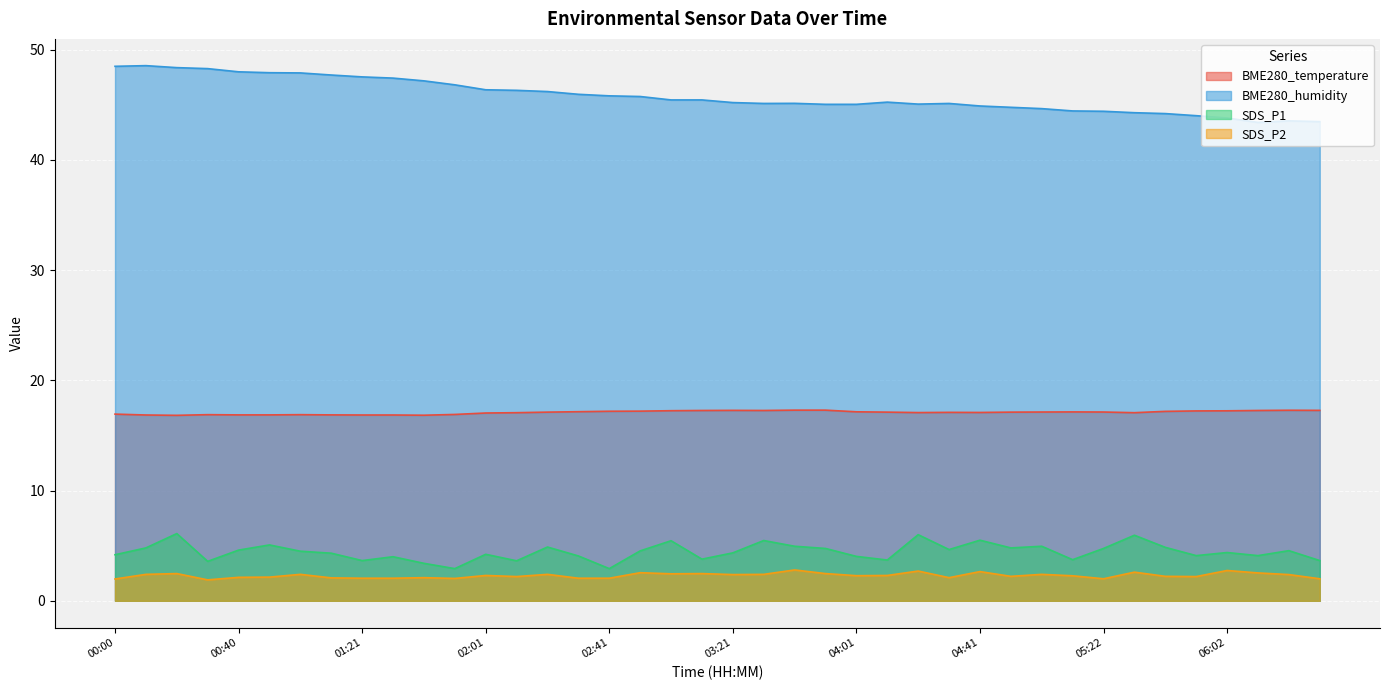

Does the chart display data point markers on the line(s)?

No